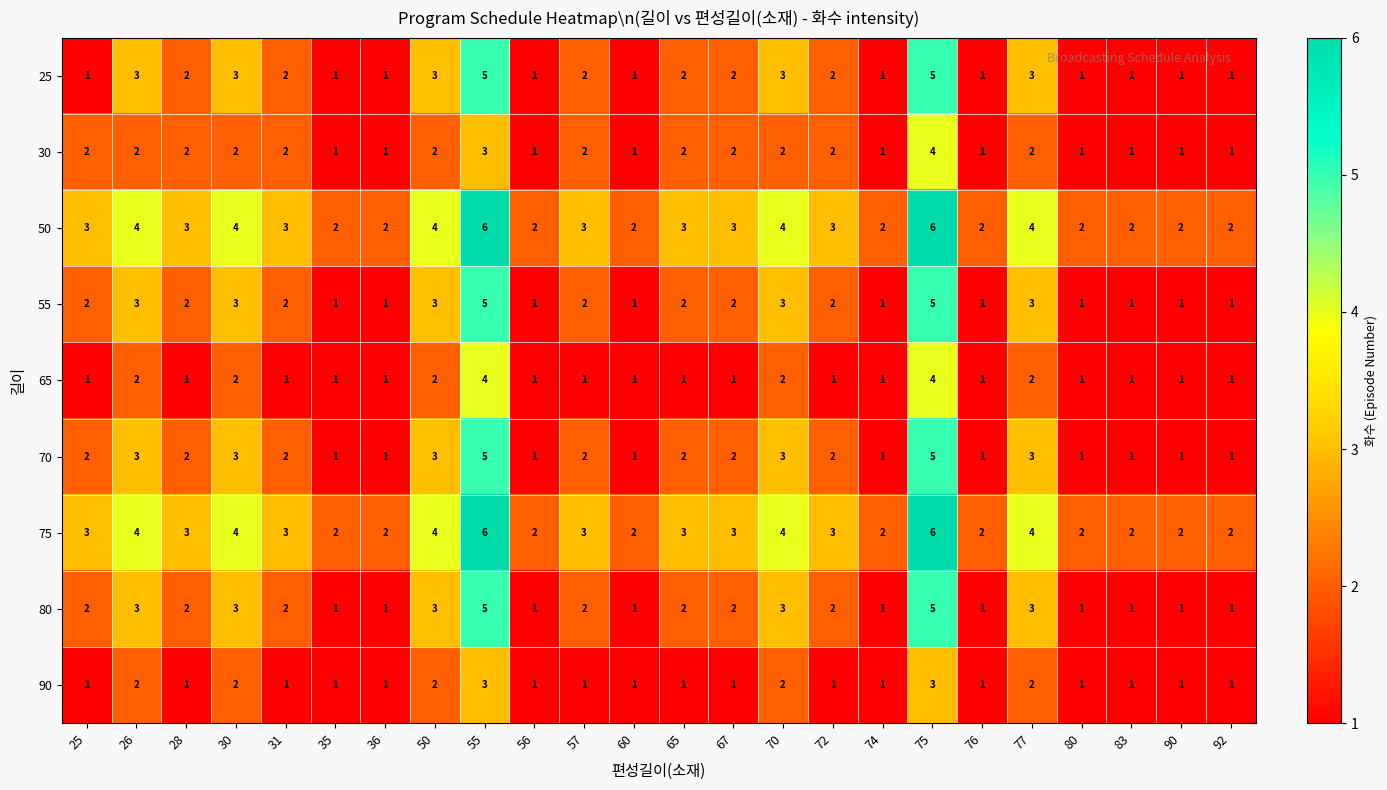

At which label does 25 first exceed 2?

26